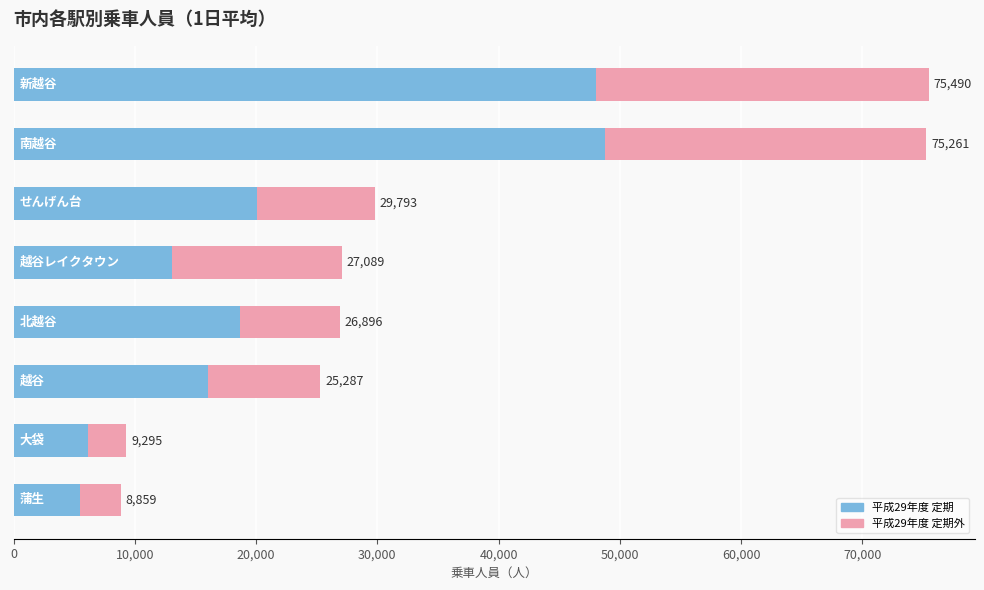

What are all the series names shown in the legend?

平成29年度 定期, 平成29年度 定期外